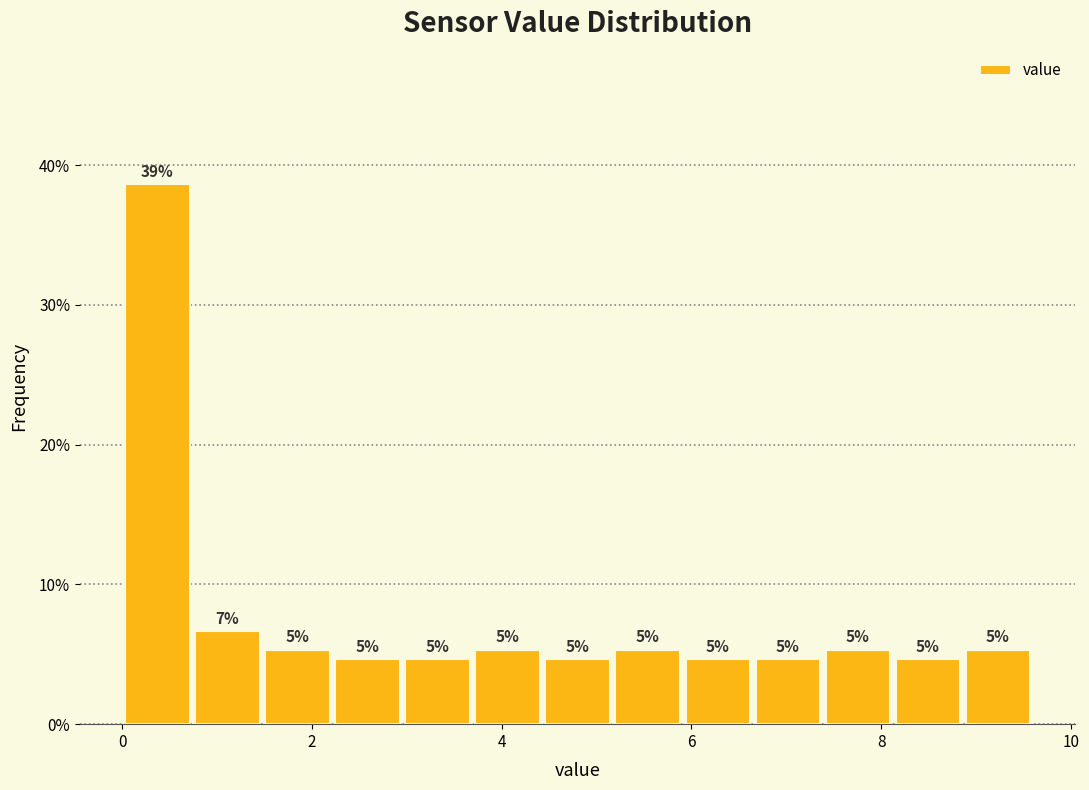

Read against the x-axis, roughly where is the centre of the tallest bar?

0.4